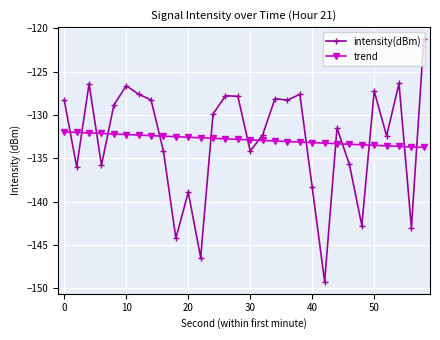

True or false: intensity(dBm) and trend intersect in this chart.

True